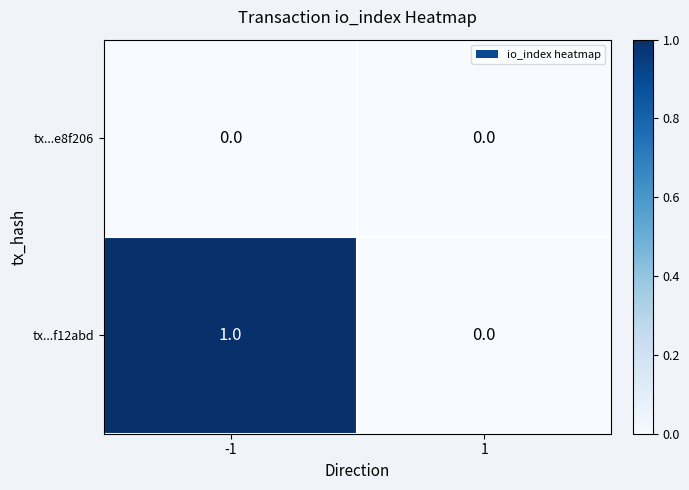

Reading left to right, extract all data points from this chart.

tx...e8f206: 0	0
tx...f12abd: 1	0